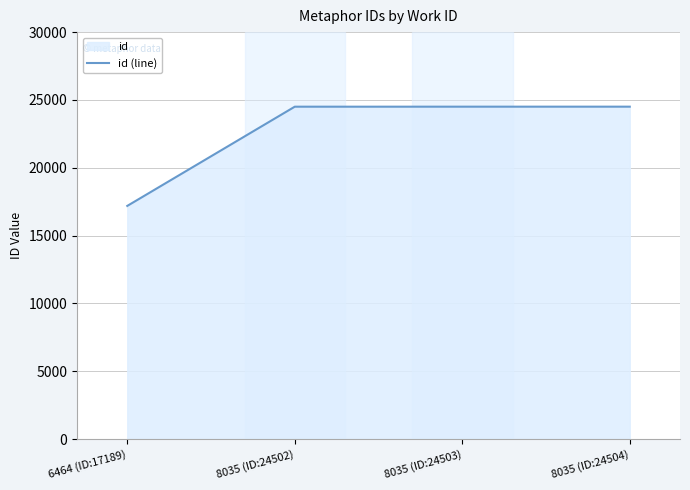

List the labels in order of value, smallest first.

6464 (ID:17189), 8035 (ID:24502), 8035 (ID:24503), 8035 (ID:24504)